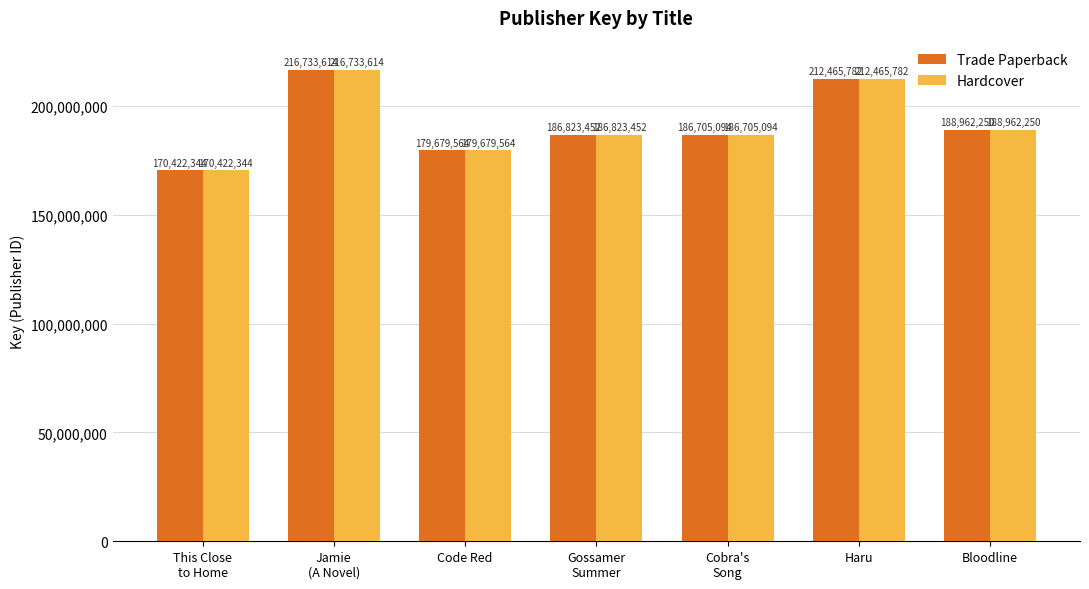

What is the greatest value displayed?

216733614